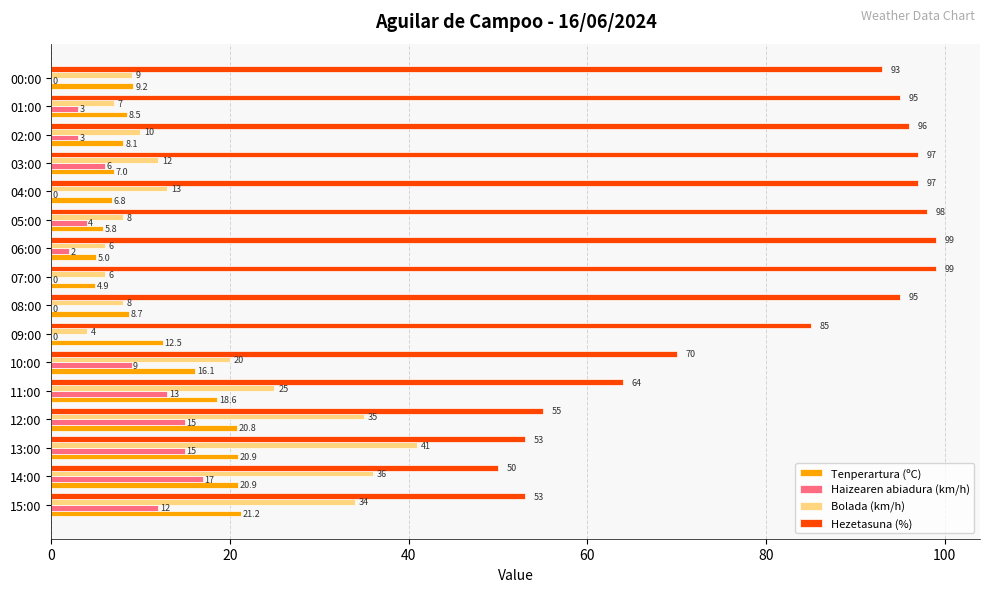

The Hezetasuna (%) series shows 95.0 at 01:00. True or false?

True